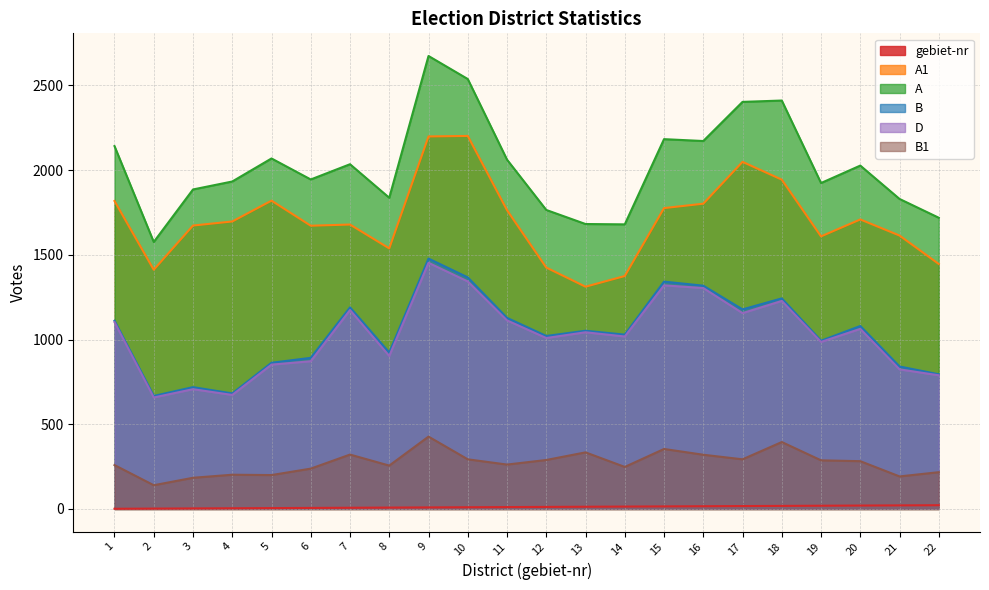

How many values in the D series exceed 1043?

10